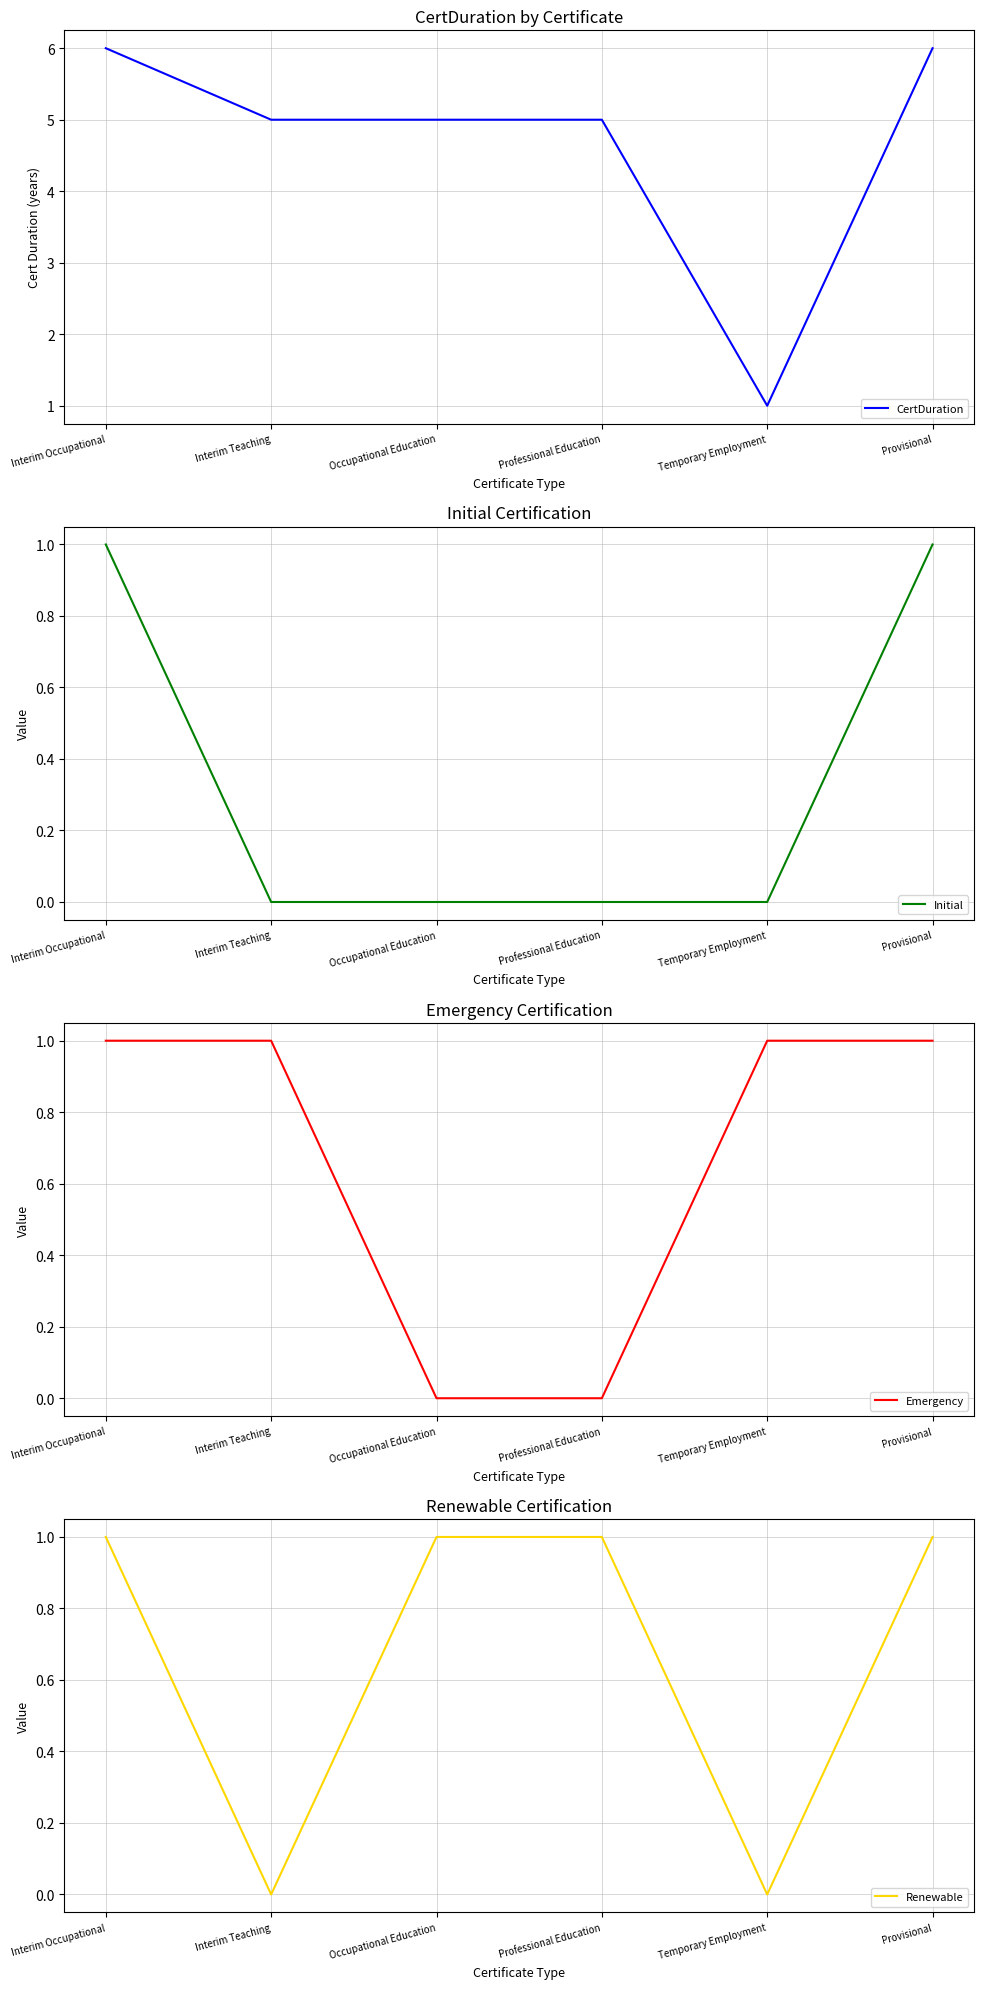

At which label does Emergency reach its peak?

Interim Occupational